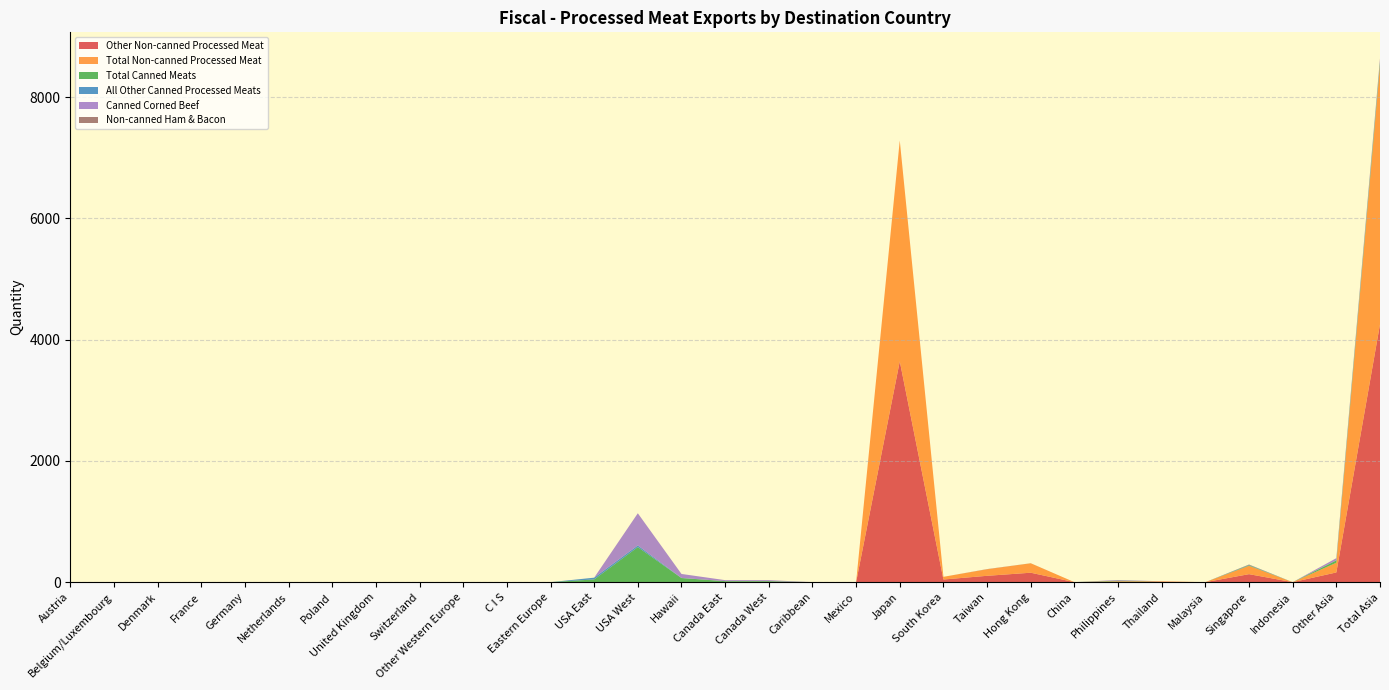

Reading left to right, extract all data points from this chart.

Other Non-canned Processed Meat: Austria=0.0	Belgium/Luxembourg=0.0	Denmark=0.0	France=0.0	Germany=0.0	Netherlands=0.0	Poland=0.0	United Kingdom=0.8	Switzerland=0.0	Other Western Europe=0.0	C I S=0.0	Eastern Europe=0.0	USA East=0.6	USA West=0.0	Hawaii=0.0	Canada East=0.0	Canada West=0.0	Caribbean=0.0	Mexico=0.0	Japan=3641.9	South Korea=43.8	Taiwan=104.6	Hong Kong=155.7	China=0.0	Philippines=7.6	Thailand=7.1	Malaysia=0.0	Singapore=132.0	Indonesia=0.0	Other Asia=160.2	Total Asia=4252.8
Total Non-canned Processed Meat: Austria=0.0	Belgium/Luxembourg=0.0	Denmark=0.0	France=0.0	Germany=0.0	Netherlands=0.0	Poland=0.0	United Kingdom=0.8	Switzerland=0.0	Other Western Europe=0.0	C I S=0.0	Eastern Europe=0.0	USA East=0.6	USA West=0.0	Hawaii=0.0	Canada East=0.0	Canada West=0.0	Caribbean=0.0	Mexico=0.0	Japan=3641.9	South Korea=44.1	Taiwan=107.7	Hong Kong=155.7	China=0.0	Philippines=7.6	Thailand=7.1	Malaysia=0.0	Singapore=137.9	Indonesia=0.0	Other Asia=160.2	Total Asia=4262.2
Total Canned Meats: Austria=0.0	Belgium/Luxembourg=0.0	Denmark=0.0	France=0.0	Germany=0.0	Netherlands=0.0	Poland=0.0	United Kingdom=0.0	Switzerland=0.0	Other Western Europe=0.0	C I S=0.0	Eastern Europe=0.0	USA East=43.7	USA West=578.0	Hawaii=67.6	Canada East=16.6	Canada West=16.6	Caribbean=0.0	Mexico=0.0	Japan=0.0	South Korea=0.0	Taiwan=0.0	Hong Kong=0.3	China=0.0	Philippines=10.3	Thailand=0.0	Malaysia=0.0	Singapore=7.5	Indonesia=0.0	Other Asia=37.7	Total Asia=55.8
All Other Canned Processed Meats: Austria=0.0	Belgium/Luxembourg=0.0	Denmark=0.0	France=0.0	Germany=0.0	Netherlands=0.0	Poland=0.0	United Kingdom=0.0	Switzerland=0.0	Other Western Europe=0.0	C I S=0.0	Eastern Europe=0.0	USA East=29.1	USA West=27.6	Hawaii=2.2	Canada East=0.0	Canada West=0.0	Caribbean=0.0	Mexico=0.0	Japan=0.0	South Korea=0.0	Taiwan=0.0	Hong Kong=0.3	China=0.0	Philippines=0.0	Thailand=0.0	Malaysia=0.0	Singapore=7.5	Indonesia=0.0	Other Asia=3.2	Total Asia=11.0
Canned Corned Beef: Austria=0.0	Belgium/Luxembourg=0.0	Denmark=0.0	France=0.0	Germany=0.0	Netherlands=0.0	Poland=0.0	United Kingdom=0.0	Switzerland=0.0	Other Western Europe=0.0	C I S=0.0	Eastern Europe=0.0	USA East=0.0	USA West=530.7	Hawaii=65.5	Canada East=16.6	Canada West=16.6	Caribbean=0.0	Mexico=0.0	Japan=0.0	South Korea=0.0	Taiwan=0.0	Hong Kong=0.0	China=0.0	Philippines=10.3	Thailand=0.0	Malaysia=0.0	Singapore=0.0	Indonesia=0.0	Other Asia=34.5	Total Asia=44.8
Non-canned Ham & Bacon: Austria=0.0	Belgium/Luxembourg=0.0	Denmark=0.0	France=0.0	Germany=0.0	Netherlands=0.0	Poland=0.0	United Kingdom=0.0	Switzerland=0.0	Other Western Europe=0.0	C I S=0.0	Eastern Europe=0.0	USA East=0.0	USA West=0.0	Hawaii=0.0	Canada East=0.0	Canada West=0.0	Caribbean=0.0	Mexico=0.0	Japan=0.0	South Korea=0.0	Taiwan=3.1	Hong Kong=0.1	China=0.0	Philippines=0.0	Thailand=0.0	Malaysia=0.0	Singapore=6.0	Indonesia=0.0	Other Asia=0.0	Total Asia=9.1